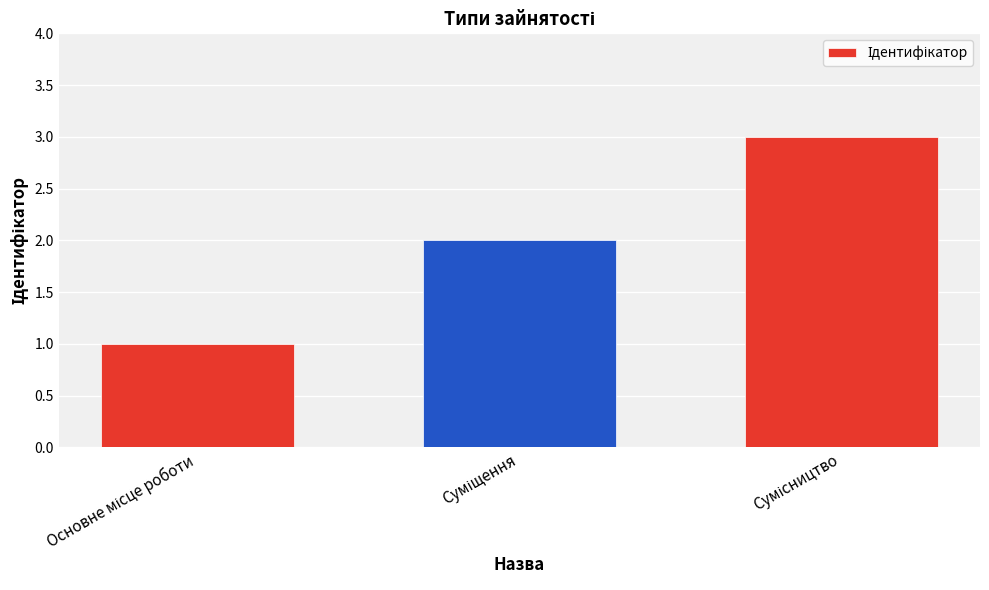

Reading left to right, what are all the values shown in this chart?

1	2	3